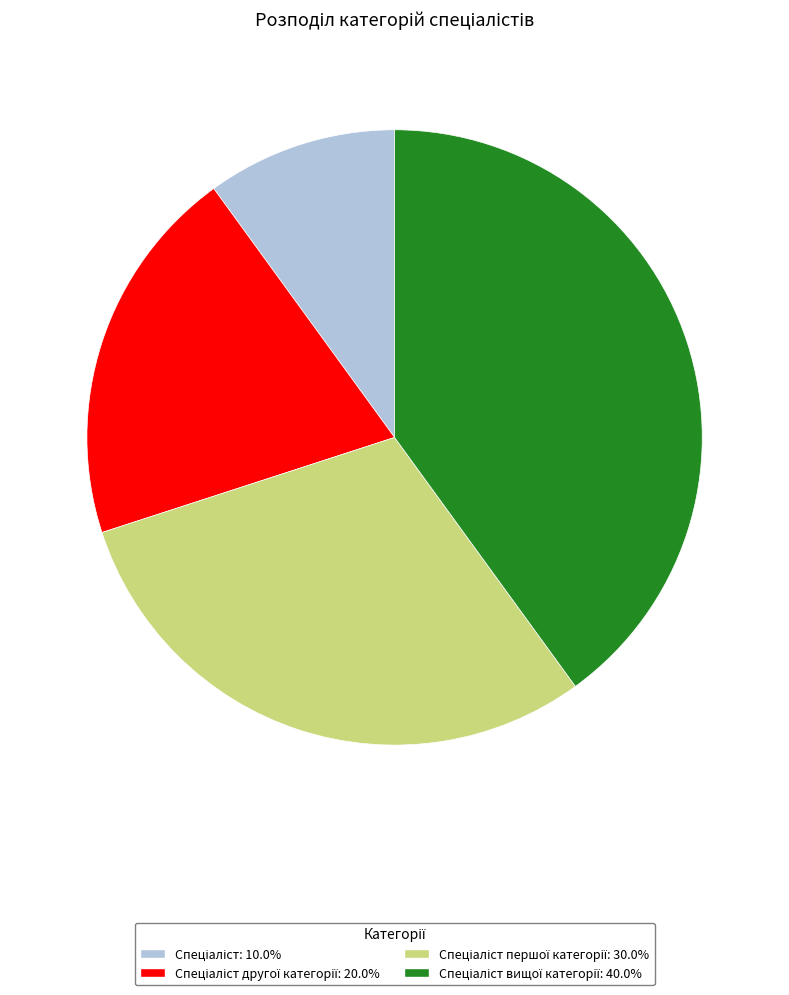

Is there a majority slice in this chart?

No